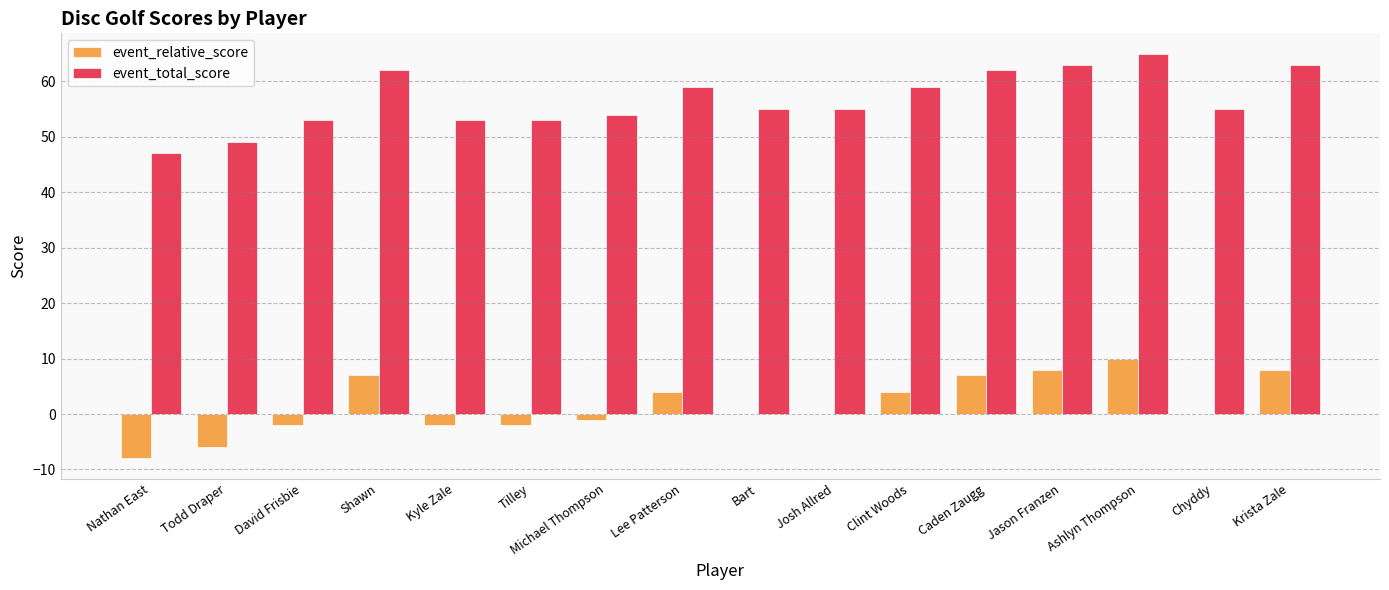

The event_total_score series shows 54 at Michael Thompson. True or false?

True